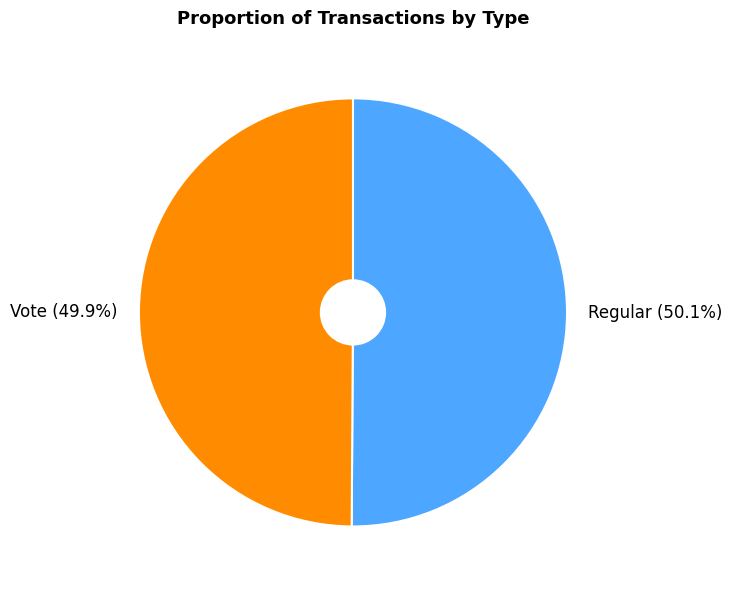

How many slices are in this pie chart?

2